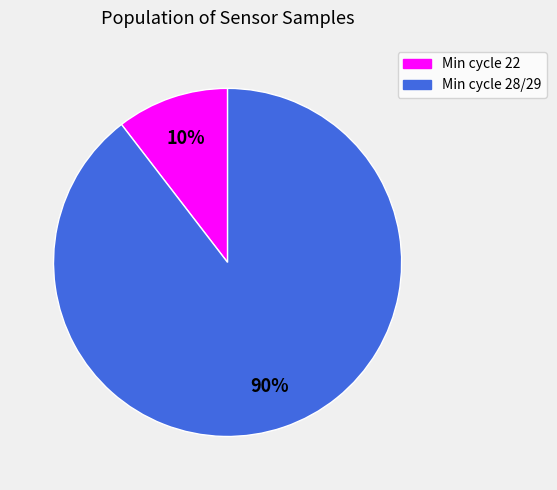

Count the number of slices in the pie.

2